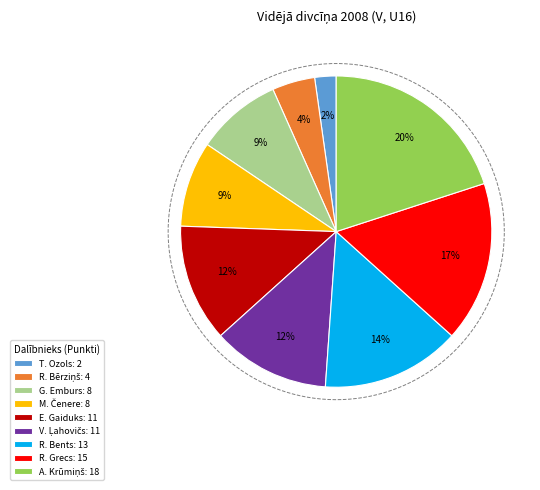

What is the largest slice in the pie chart?

Aleksis Artis Krūmiņš